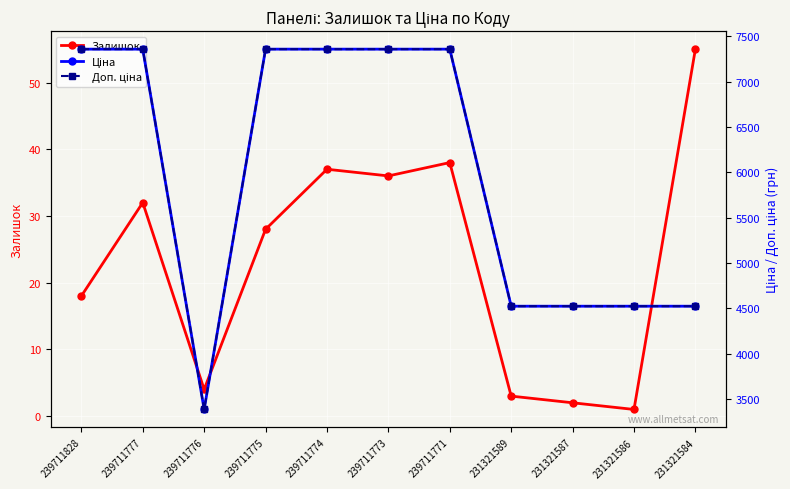

The Залишок series shows 32.0 at 239711777. True or false?

True